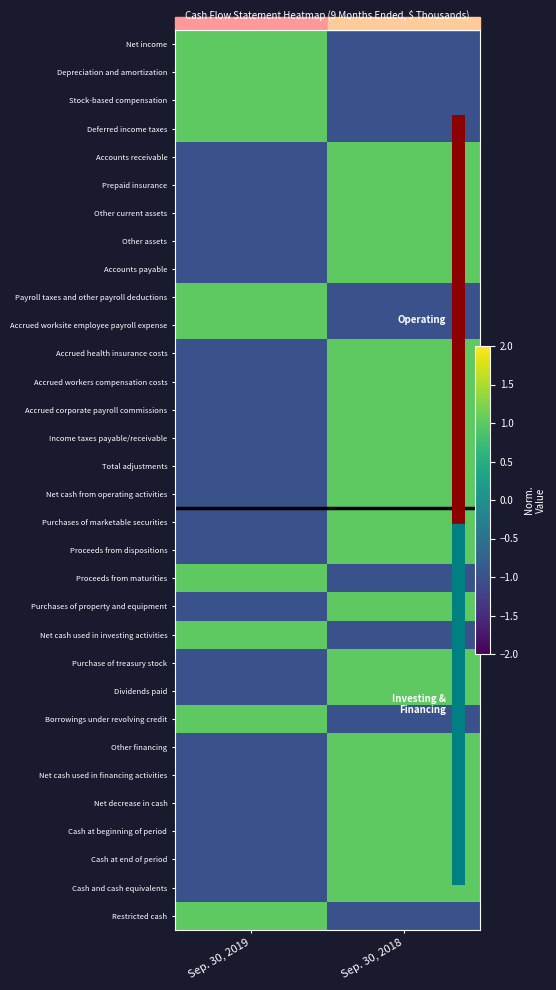

Between Sep. 30, 2019 and Sep. 30, 2018, which series saw the biggest shift?

Net income